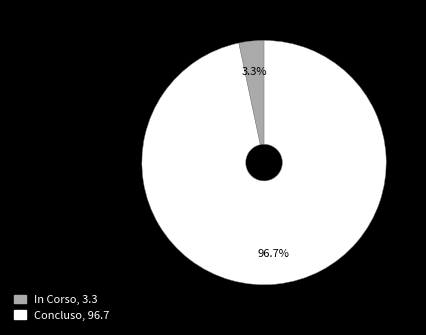

Which slice represents more than half of the pie?

Concluso